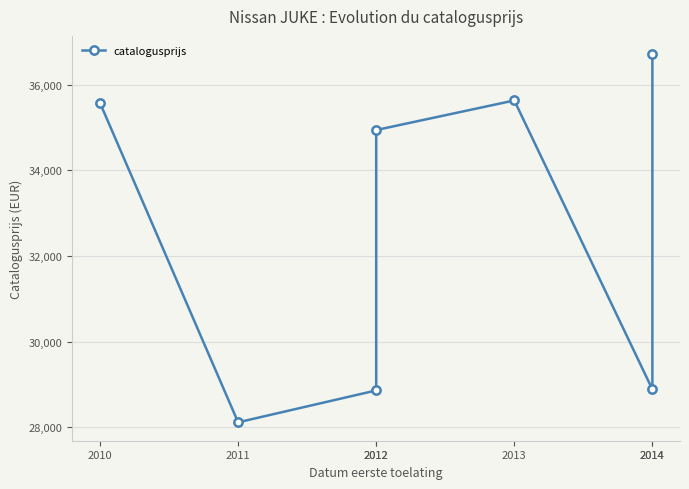

How many series are shown in this chart?

1